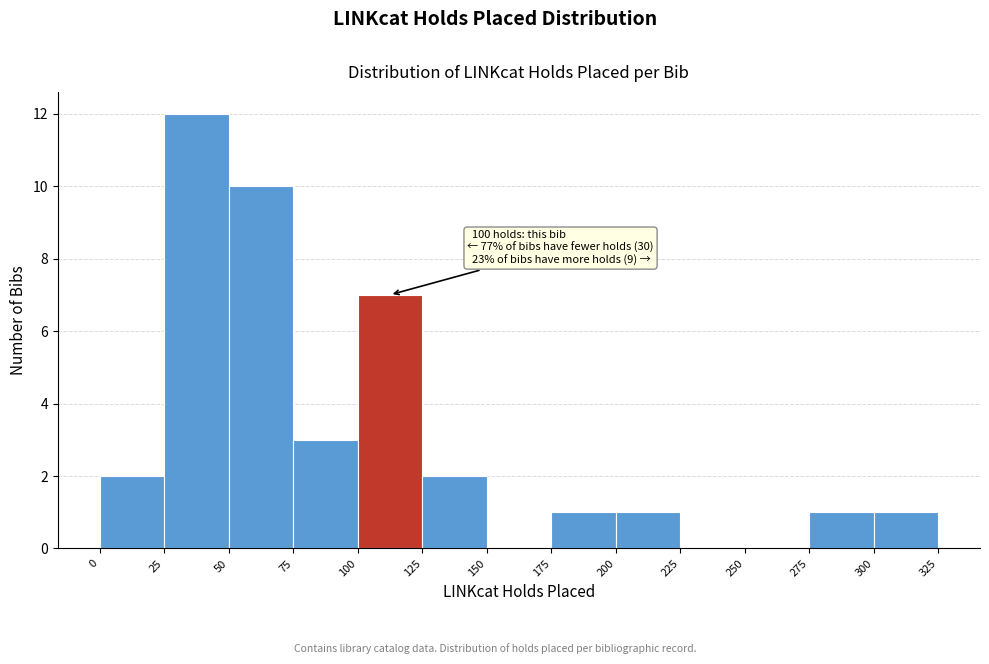

Which range on the x-axis has the tallest bar?

25 to 50